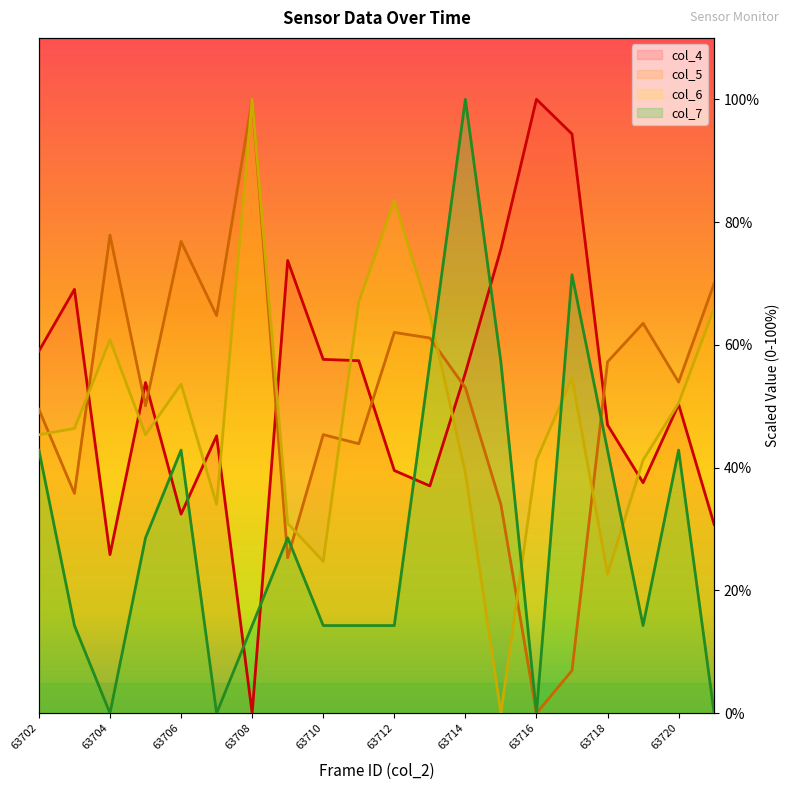

How many lines are shown in the chart?

4